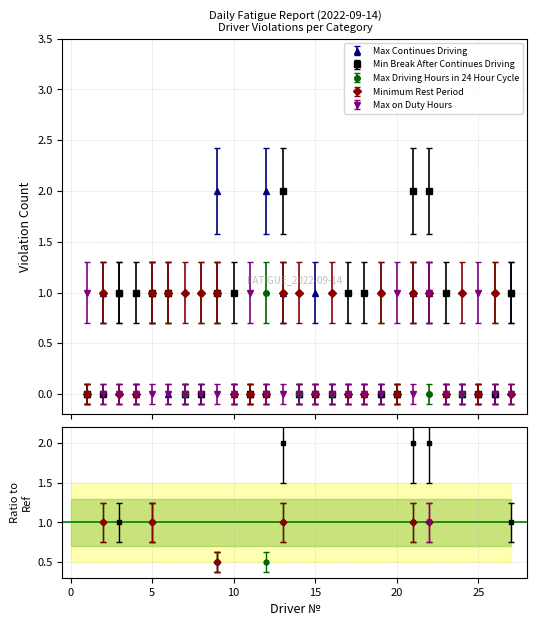

How many lines are shown in the chart?

5